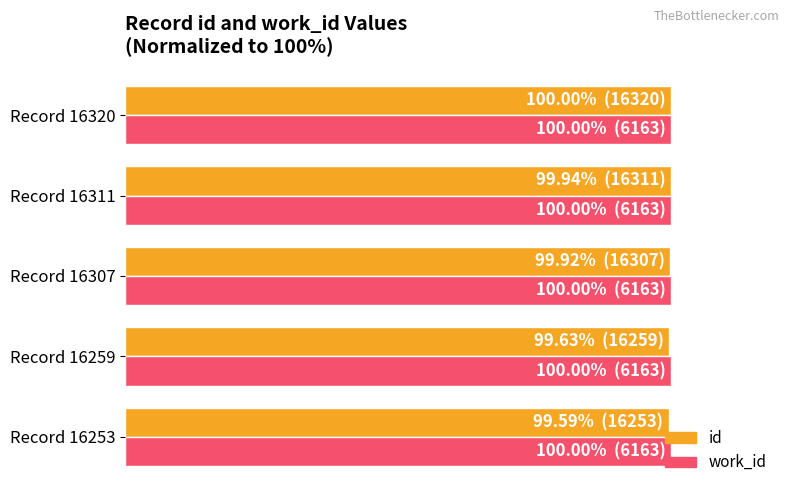

Which series has the largest total across all categories?

id